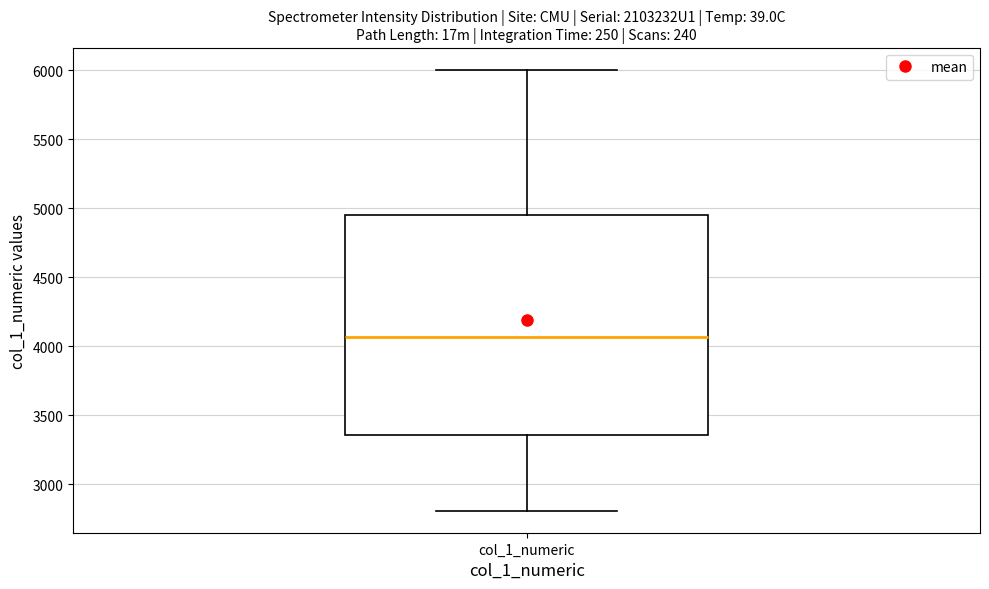

Transcribe this box plot: give where the median line is, the range the box spans, and where the two whiskers end, as read against the y-axis. The values are not printed on the chart, so give them approximately, as read against the axis.

median 4050, box 3350 to 4950, whiskers 2800 to 6000